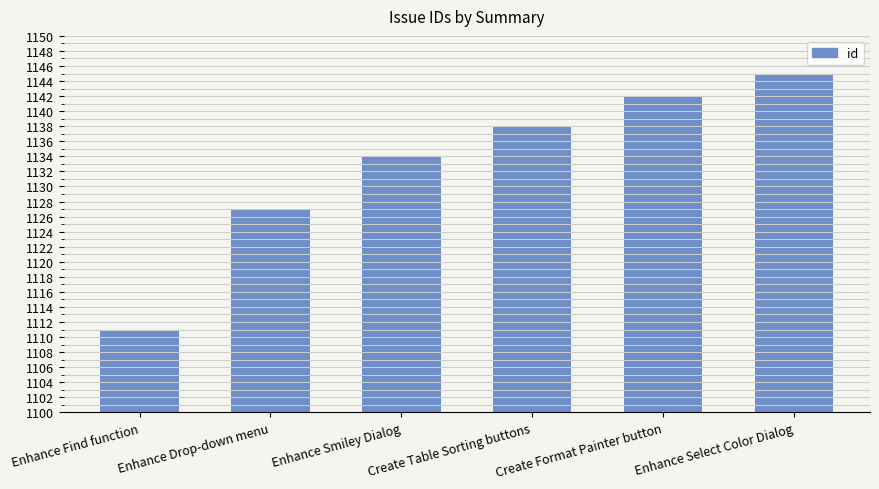

Rank the categories by value from highest to lowest.

Enhance Select Color Dialog, Create Format Painter button, Create Table Sorting buttons, Enhance Smiley Dialog, Enhance Drop-down menu, Enhance Find function